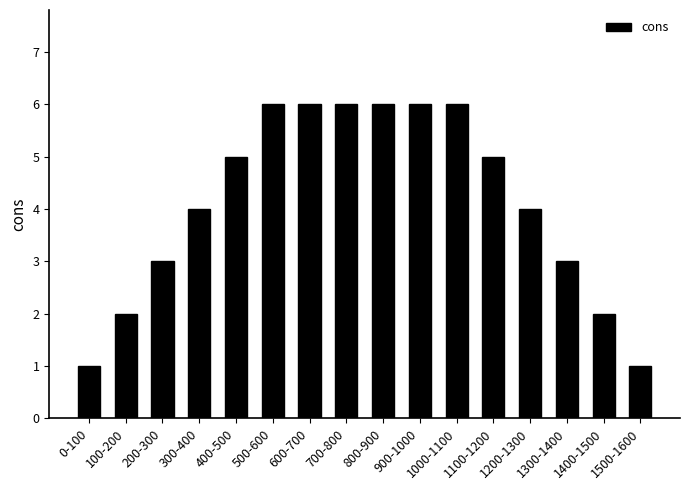

Approximately how many times larger is the value at 200-300 compared to 1000-1100?

0.5